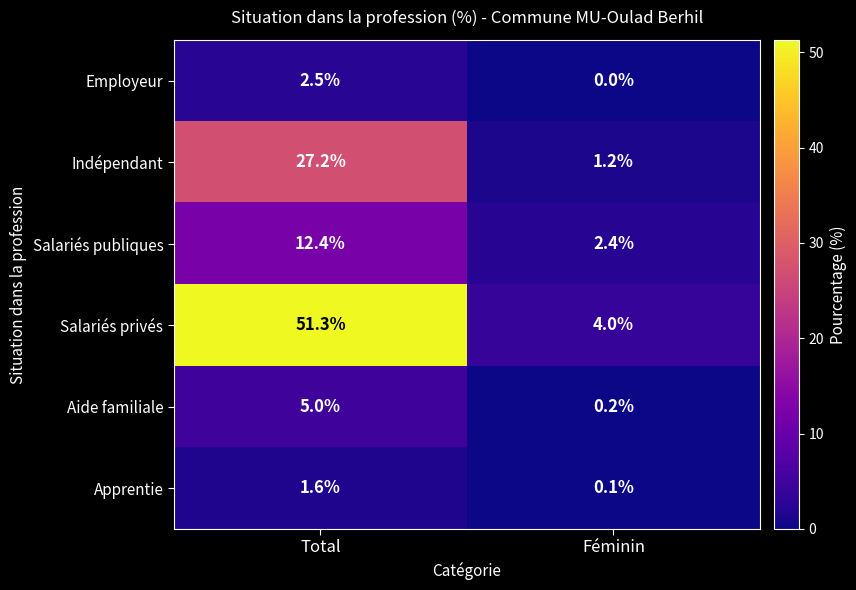

Reading left to right, what are all the values shown in this chart?

Employeur: 2.5	0.0
Indépendant: 27.2	1.2
Salariés publiques: 12.4	2.4
Salariés privés: 51.3	4.0
Aide familiale: 5.0	0.2
Apprentie: 1.6	0.1